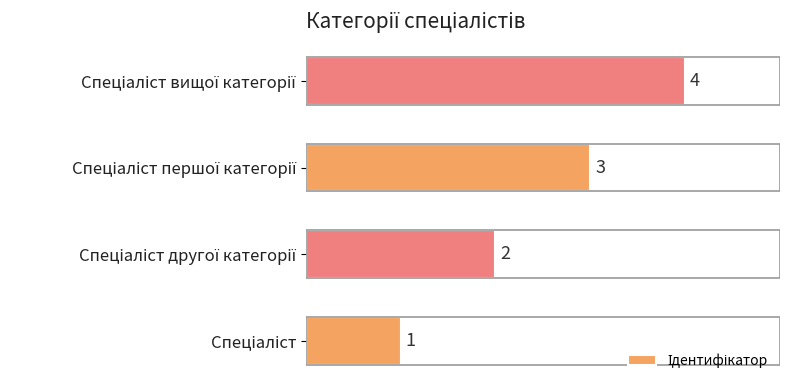

Are the bars horizontal?

Yes